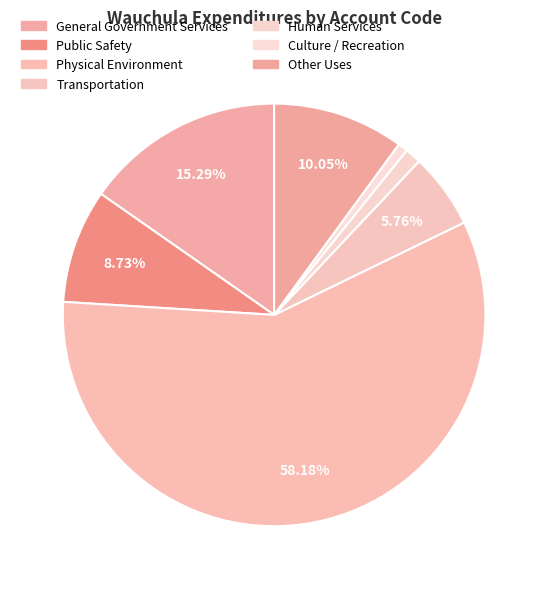

Count the number of slices in the pie.

7